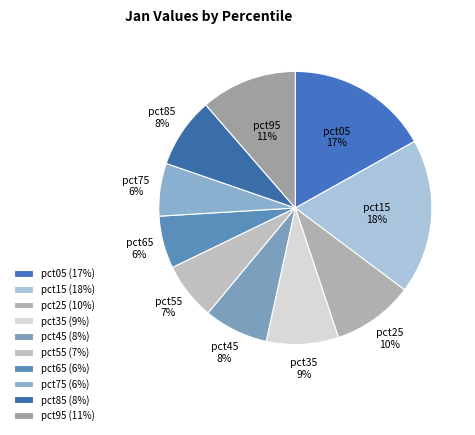

To the nearest percent, what percentage of the pie is pct55?

7%